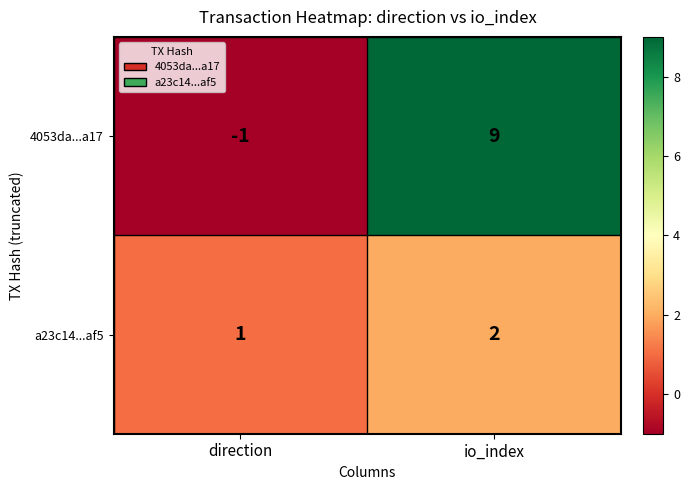

What is the total value across all series at io_index?

11